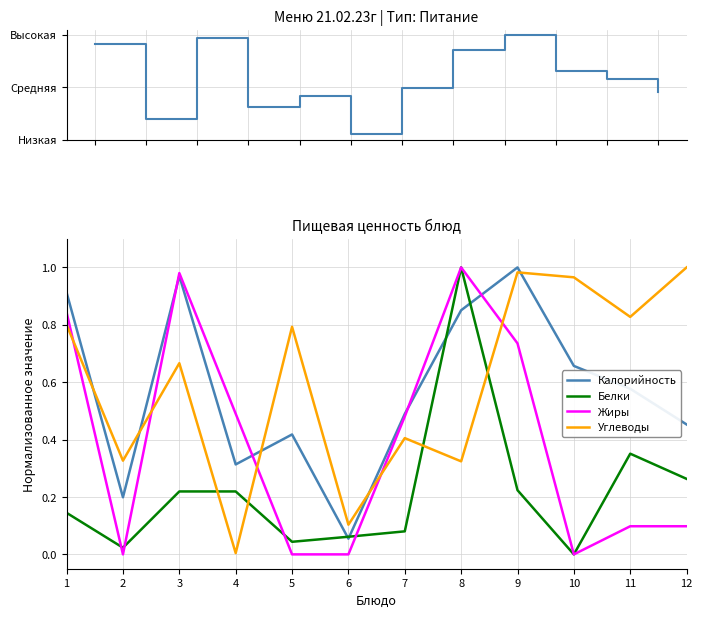

The value of Жиры at 5 is -0.3. True or false?

False